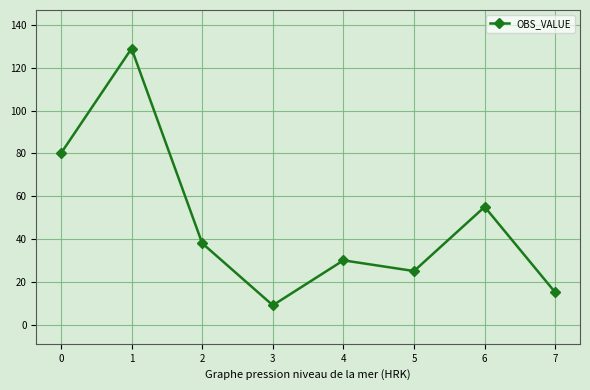

Reading right to left, extract all data points from this chart.

15	55	25	30	9	38	129	80